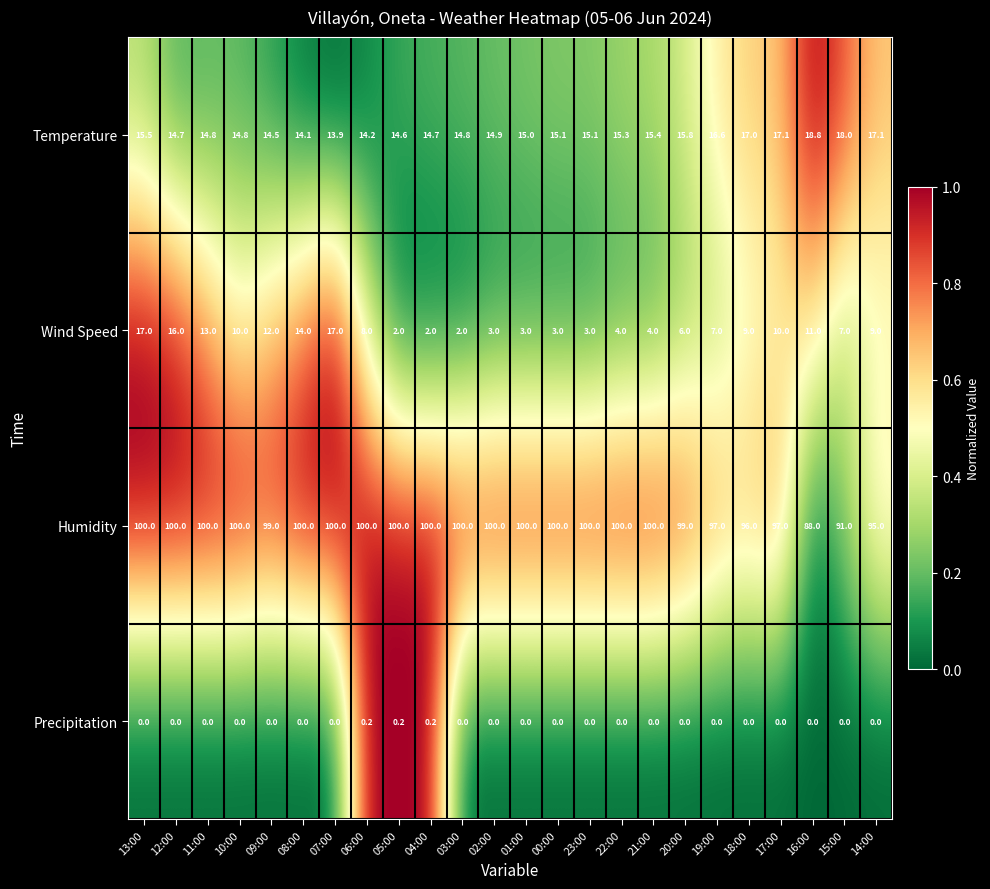

Rank the series by their maximum value, from highest to lowest.

Humidity, Temperature, Wind Speed, Precipitation